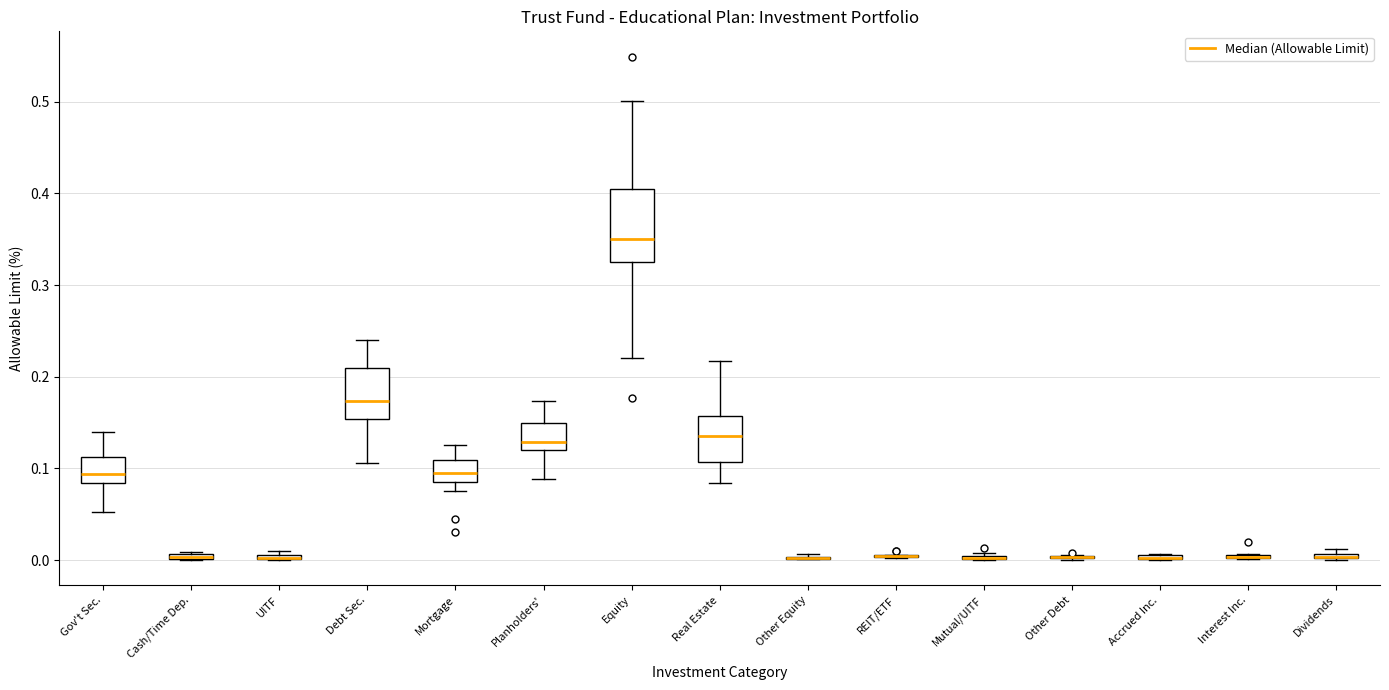

Comparing the boxes themselves (not the whiskers), which one is the tallest?

Equity